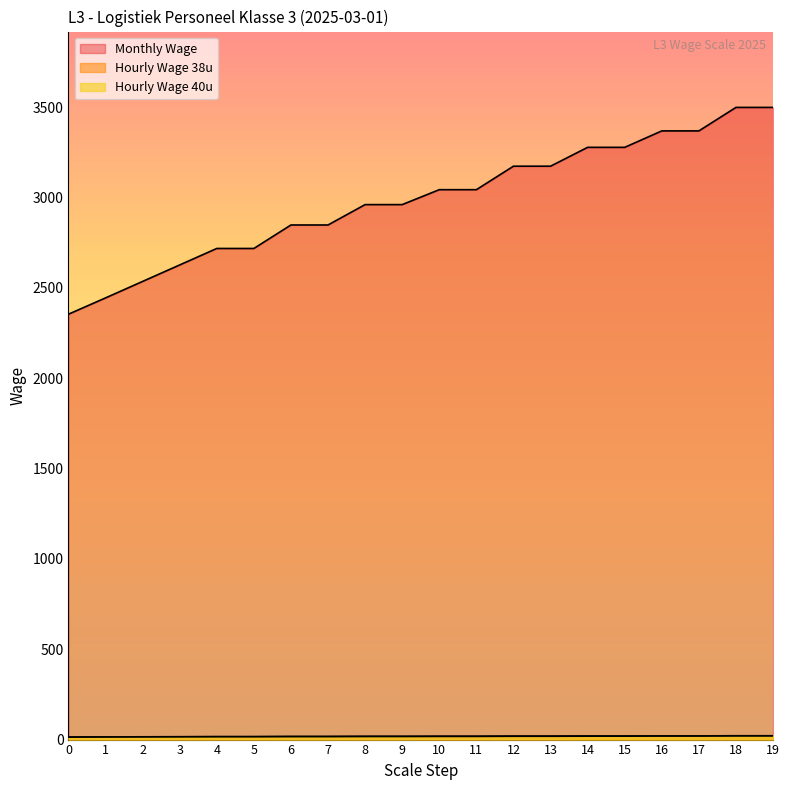

True or false: Hourly Wage 40u has a value of 16.4 at 7.

True